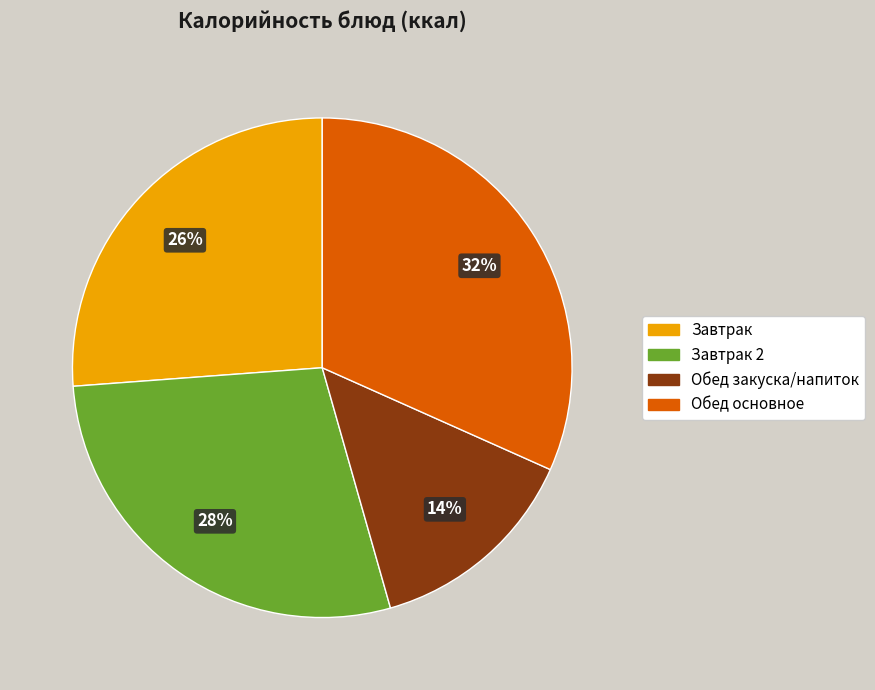

To the nearest percent, what is the difference between the largest and smallest slice percentages?

18%